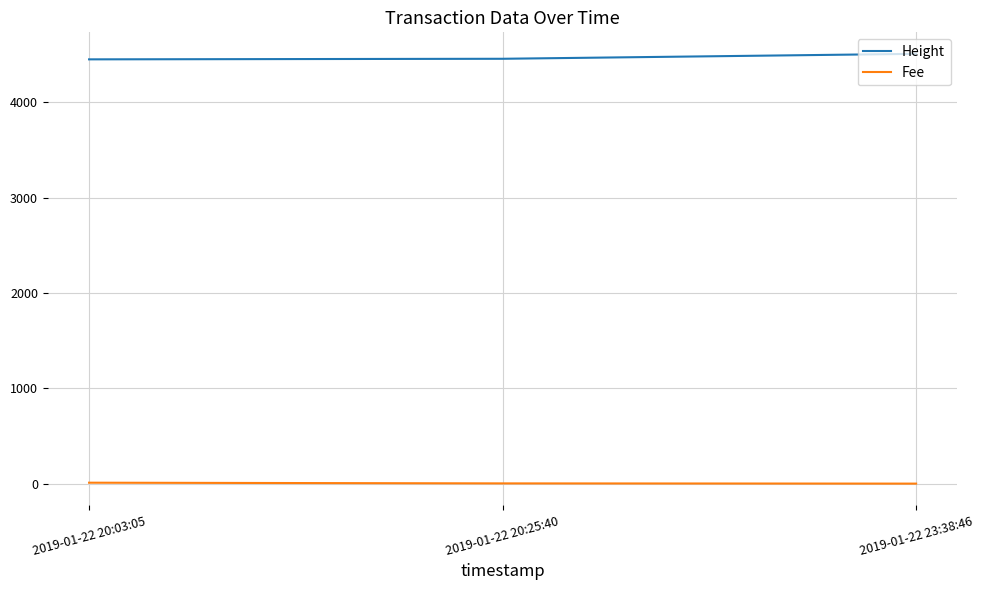

Which series has the largest total across all categories?

Height